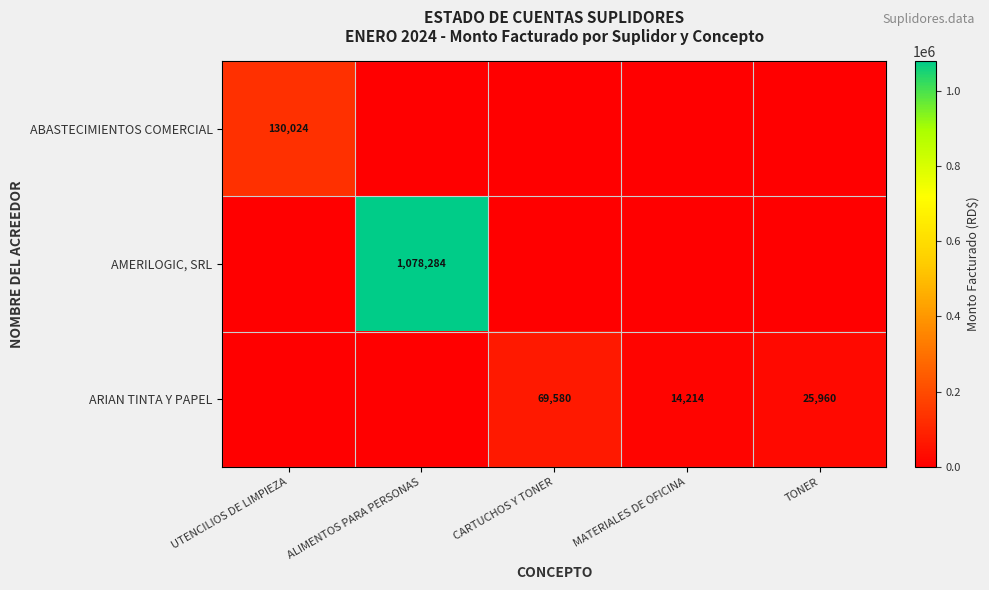

Is it true that ARIAN TINTA Y PAPEL equals 102104.8 at CARTUCHOS Y TONER?

False